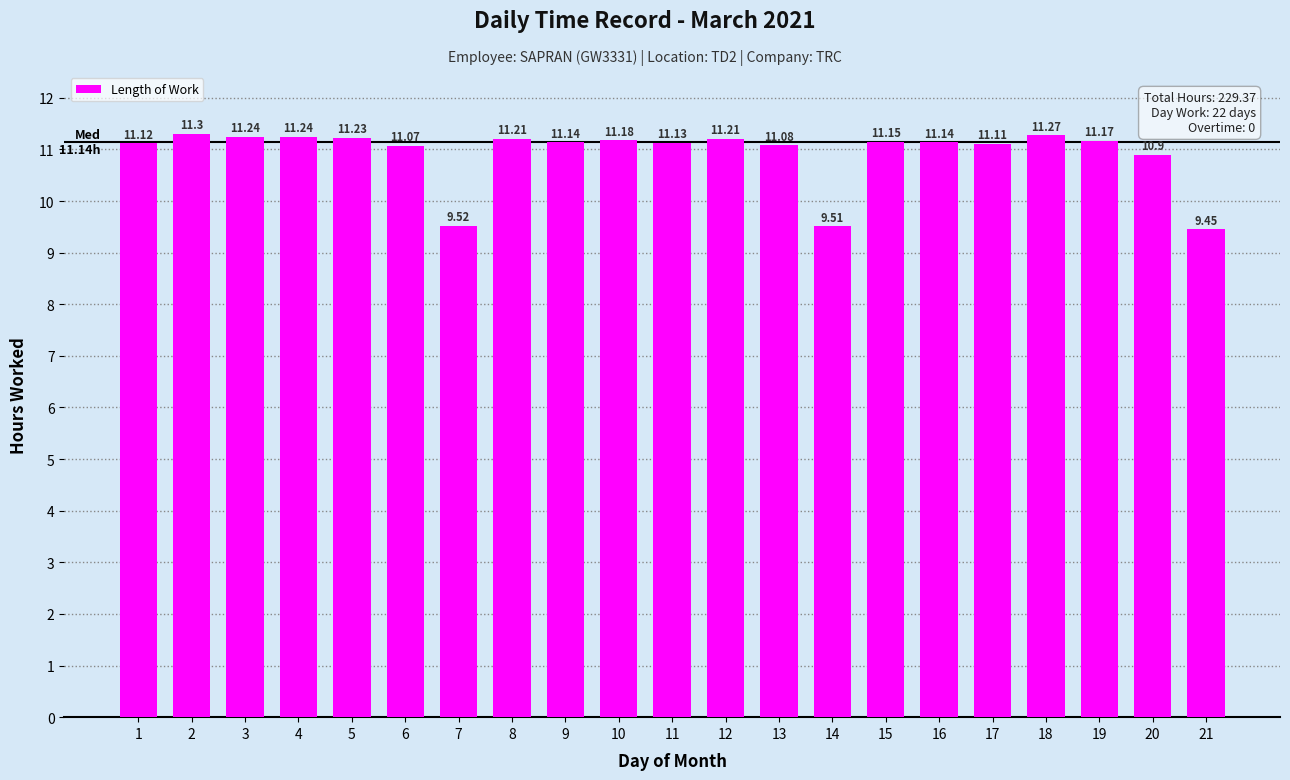

What is the difference between the second highest and second lowest values?

1.8